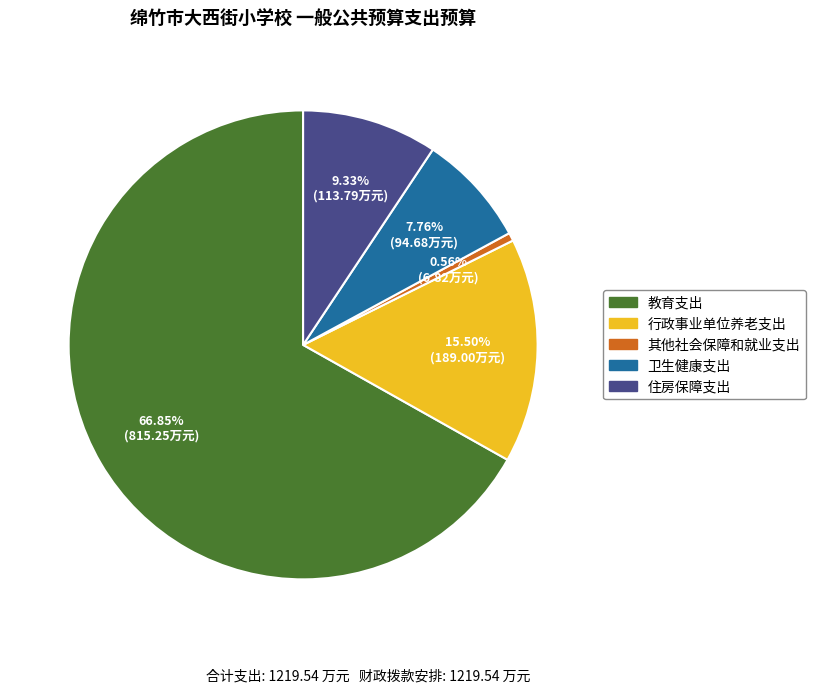

Rank the categories by value from highest to lowest.

教育支出, 行政事业单位养老支出, 住房保障支出, 卫生健康支出, 其他社会保障和就业支出